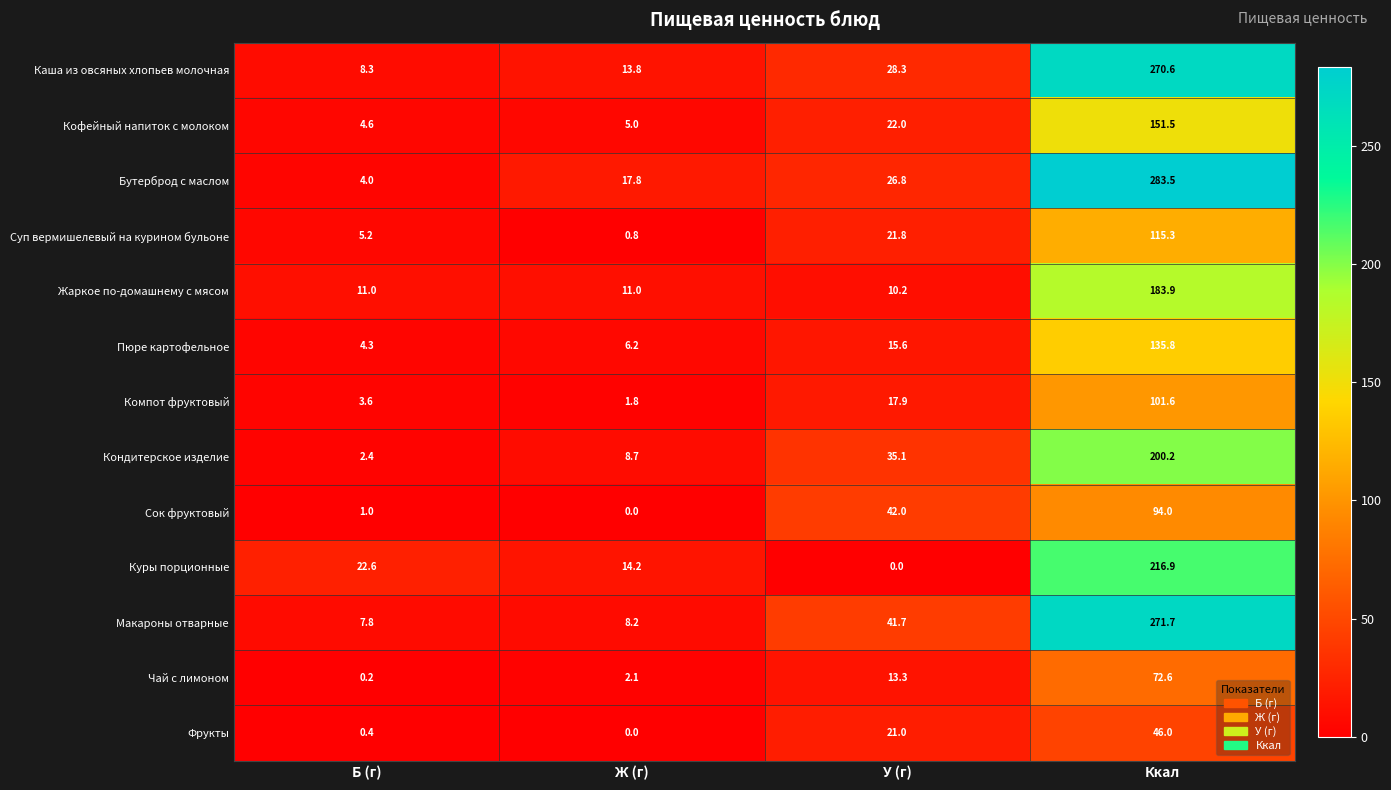

What is the total value across all series at Ж (г)?

89.6